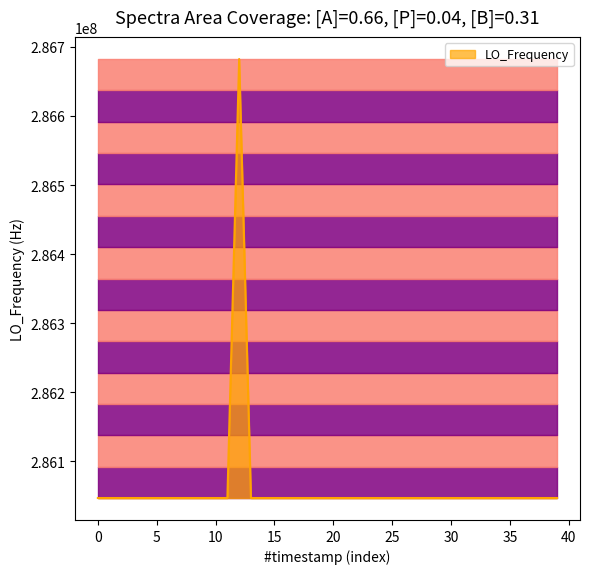

True or false: the data shows 121473025.1 at 14.

False